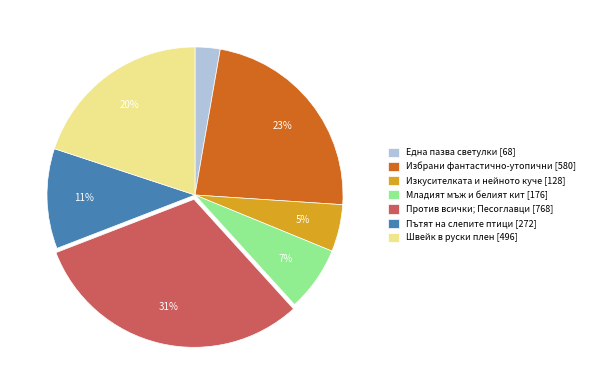

Rank the categories by value from highest to lowest.

Против всички; Песоглавци [768], Избрани фантастично-утопични [580], Швейк в руски плен [496], Пътят на слепите птици [272], Младият мъж и белият кит [176], Изкусителката и нейното куче [128], Една пазва светулки [68]